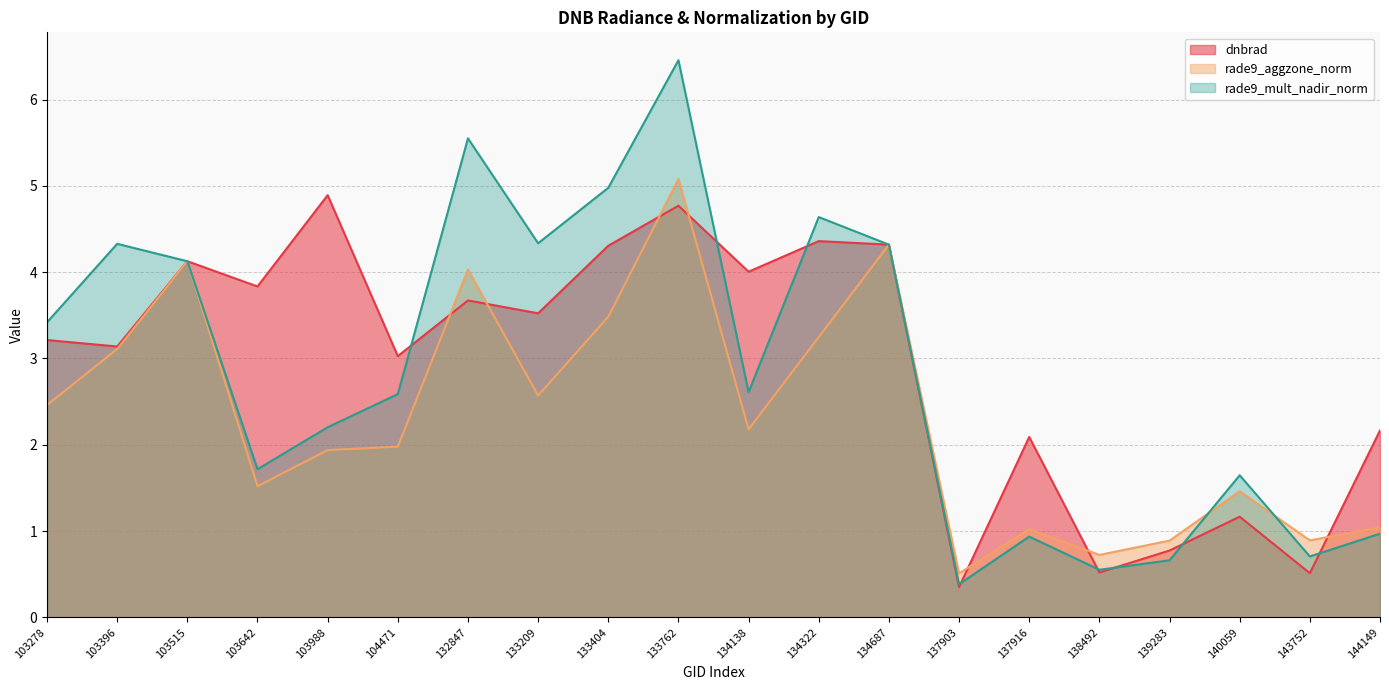

True or false: dnbrad has more than 0 points higher than both neighbors.

True